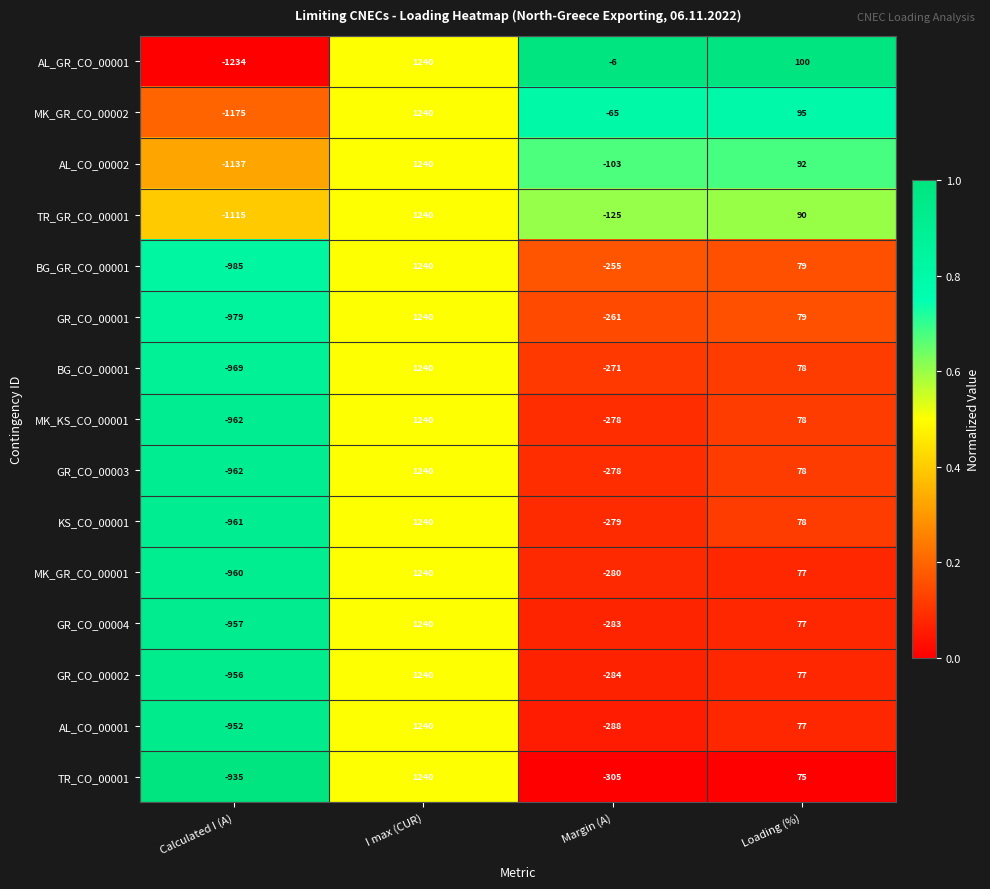

At which category does the chart reach its peak across all series?

I max (CUR)